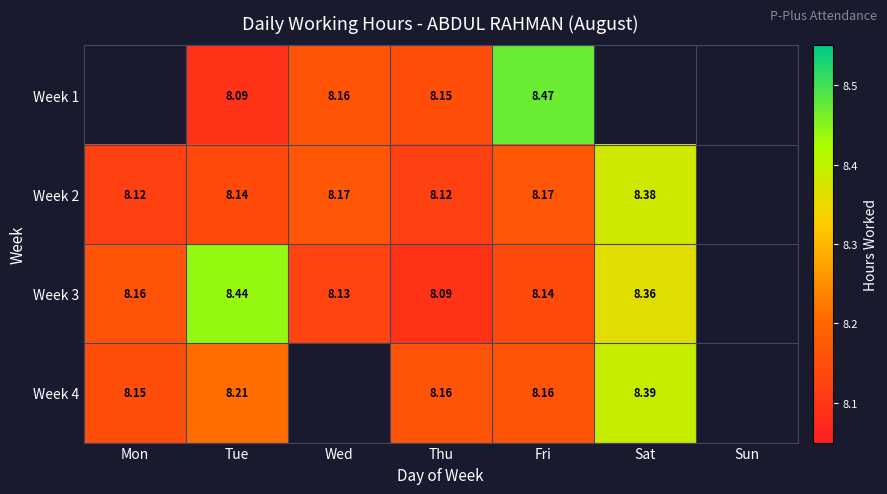

Is the value of Week 1 at Wed greater than the value of Week 3 at Fri?

Yes